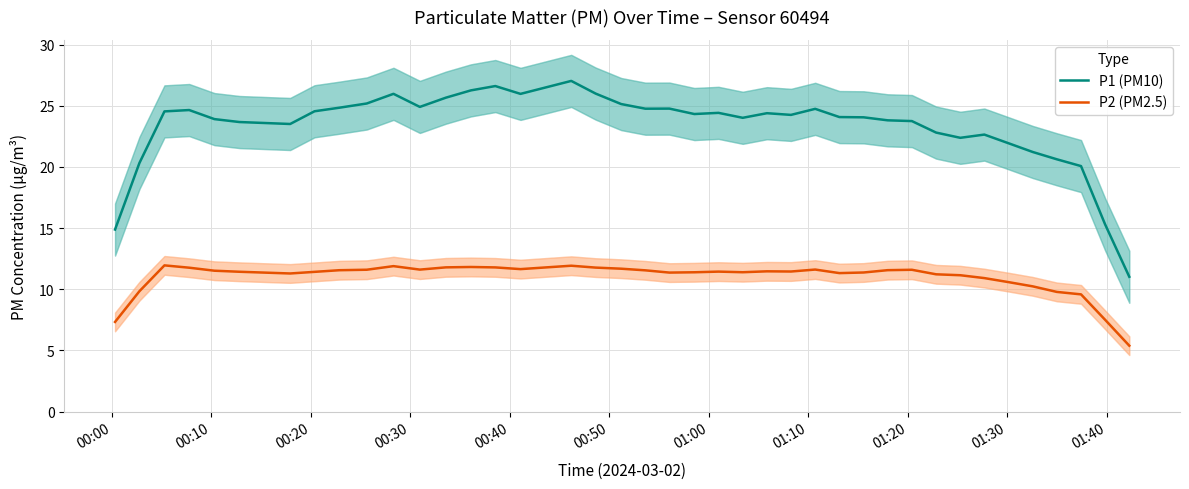

True or false: P1 (PM10) and P2 (PM2.5) intersect in this chart.

False